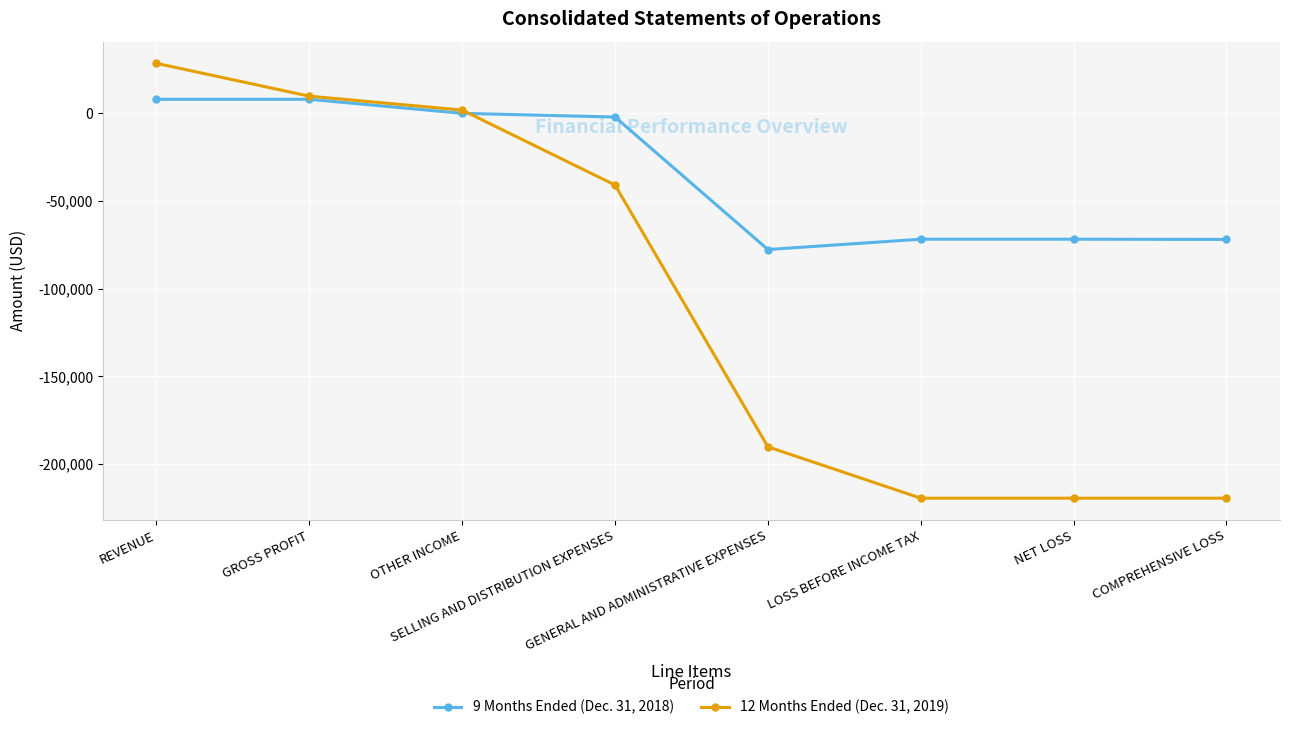

What is the label of the 4th point from the right?

GENERAL AND ADMINISTRATIVE EXPENSES